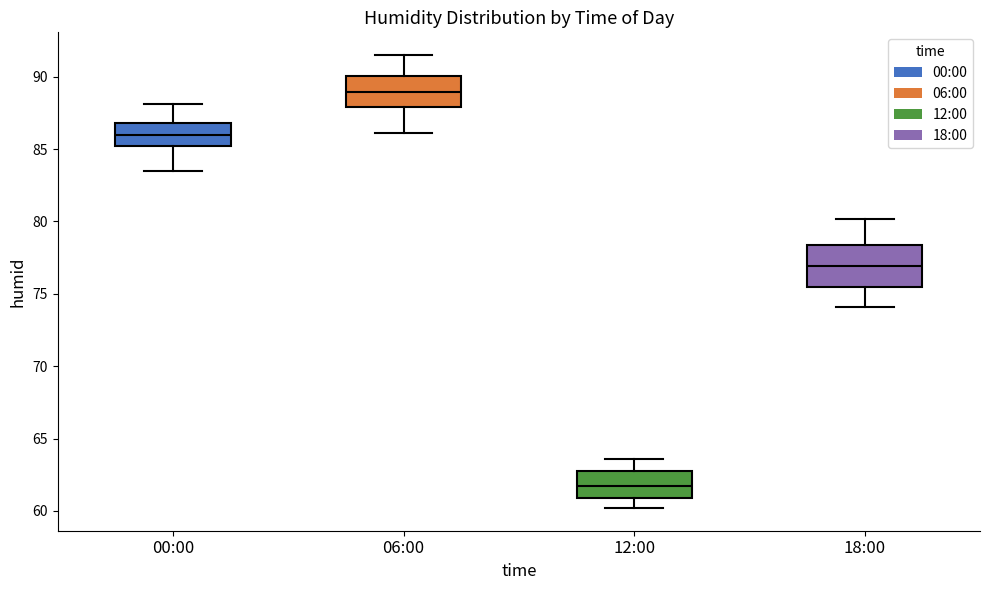

Where does the upper whisker of the box for 12:00 end on the y-axis? The values are not printed on the chart, so give them approximately, as read against the axis.

63.5